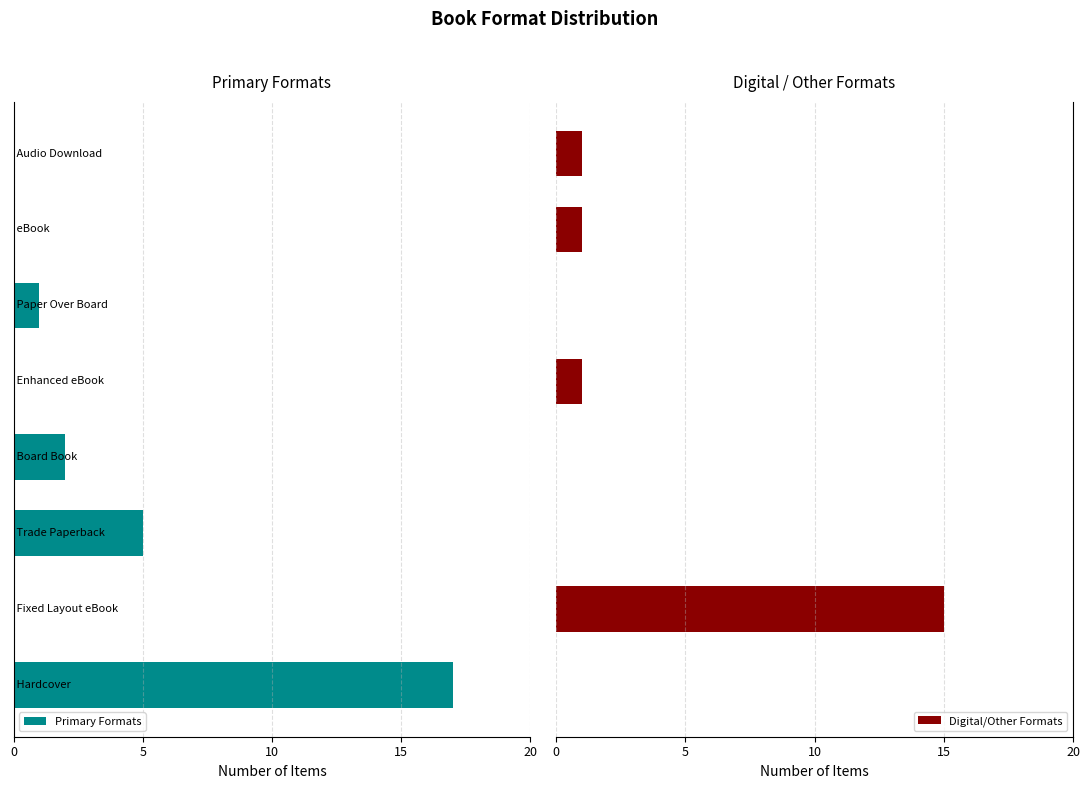

What is the maximum value for Digital/Other Formats?

15